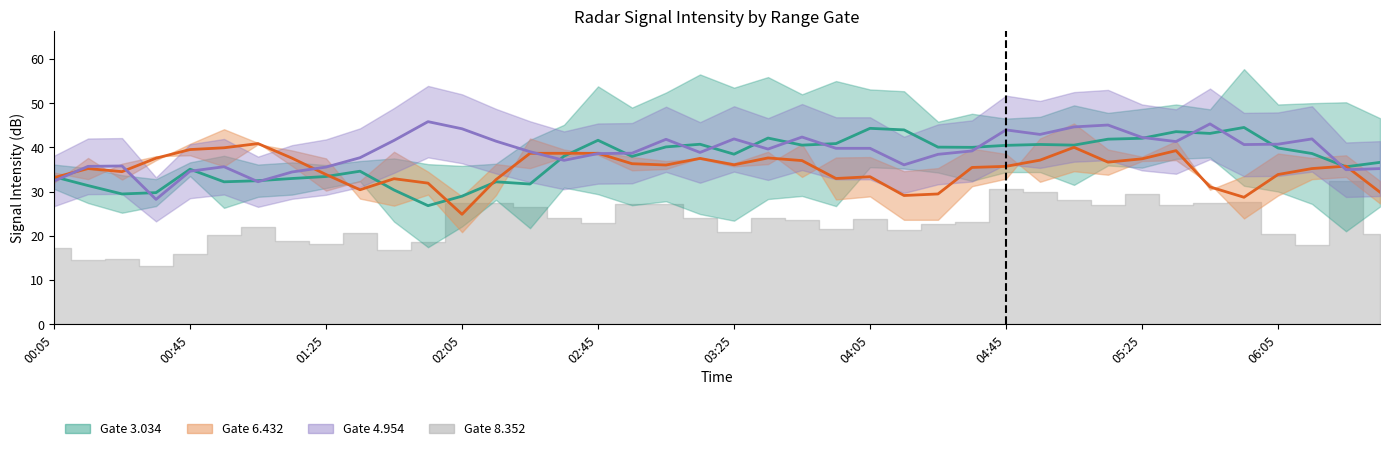

Between 2006/08/11 02:35 and 2006/08/11 04:55, which is larger?

2006/08/11 04:55